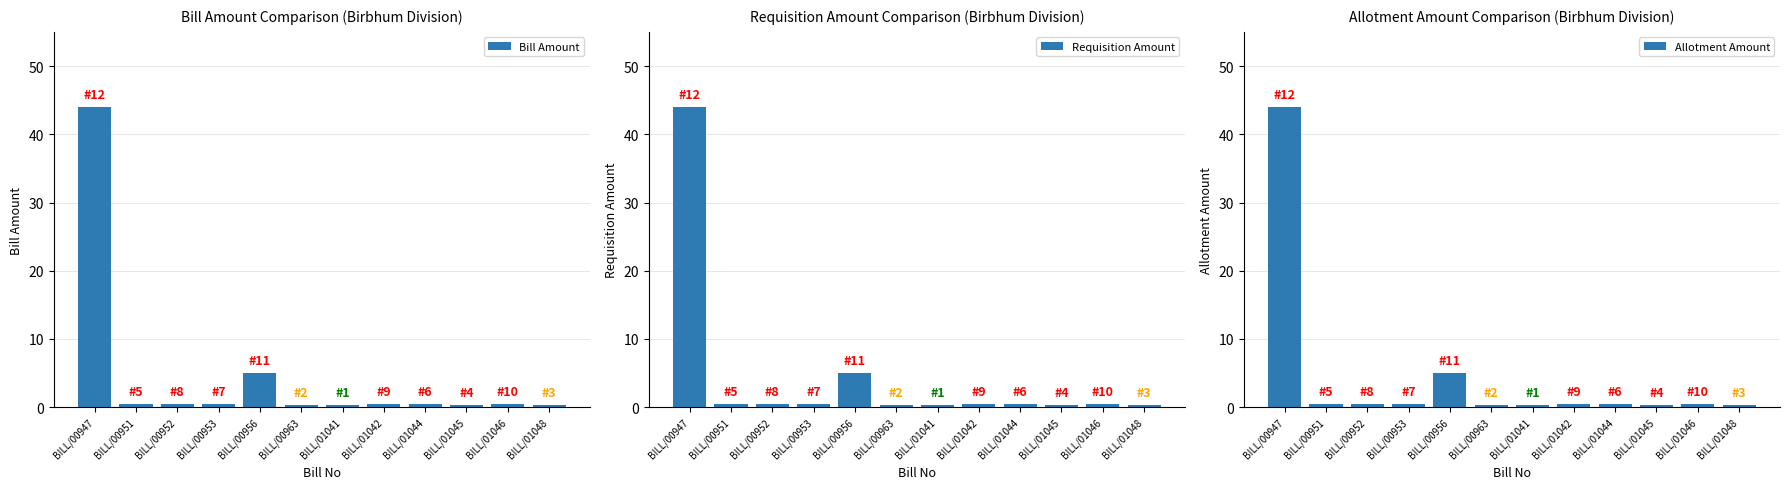

Reading left to right, extract all data points from this chart.

Bill Amount: BILL/00947=44.0	BILL/00951=0.4	BILL/00952=0.4	BILL/00953=0.4	BILL/00956=5.0	BILL/00963=0.3	BILL/01041=0.3	BILL/01042=0.5	BILL/01044=0.4	BILL/01045=0.3	BILL/01046=0.5	BILL/01048=0.3
Requisition Amount: BILL/00947=44.0	BILL/00951=0.4	BILL/00952=0.4	BILL/00953=0.4	BILL/00956=5.0	BILL/00963=0.3	BILL/01041=0.3	BILL/01042=0.5	BILL/01044=0.4	BILL/01045=0.3	BILL/01046=0.5	BILL/01048=0.3
Allotment Amount: BILL/00947=44.0	BILL/00951=0.4	BILL/00952=0.4	BILL/00953=0.4	BILL/00956=5.0	BILL/00963=0.3	BILL/01041=0.3	BILL/01042=0.5	BILL/01044=0.4	BILL/01045=0.3	BILL/01046=0.5	BILL/01048=0.3